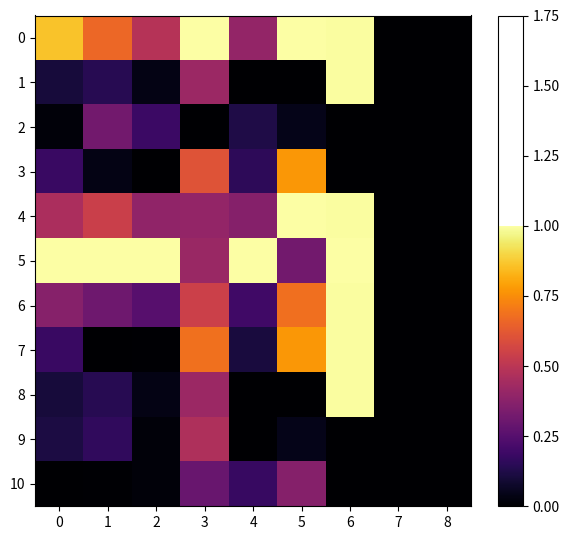

Between 4 and 5, which is larger?

5